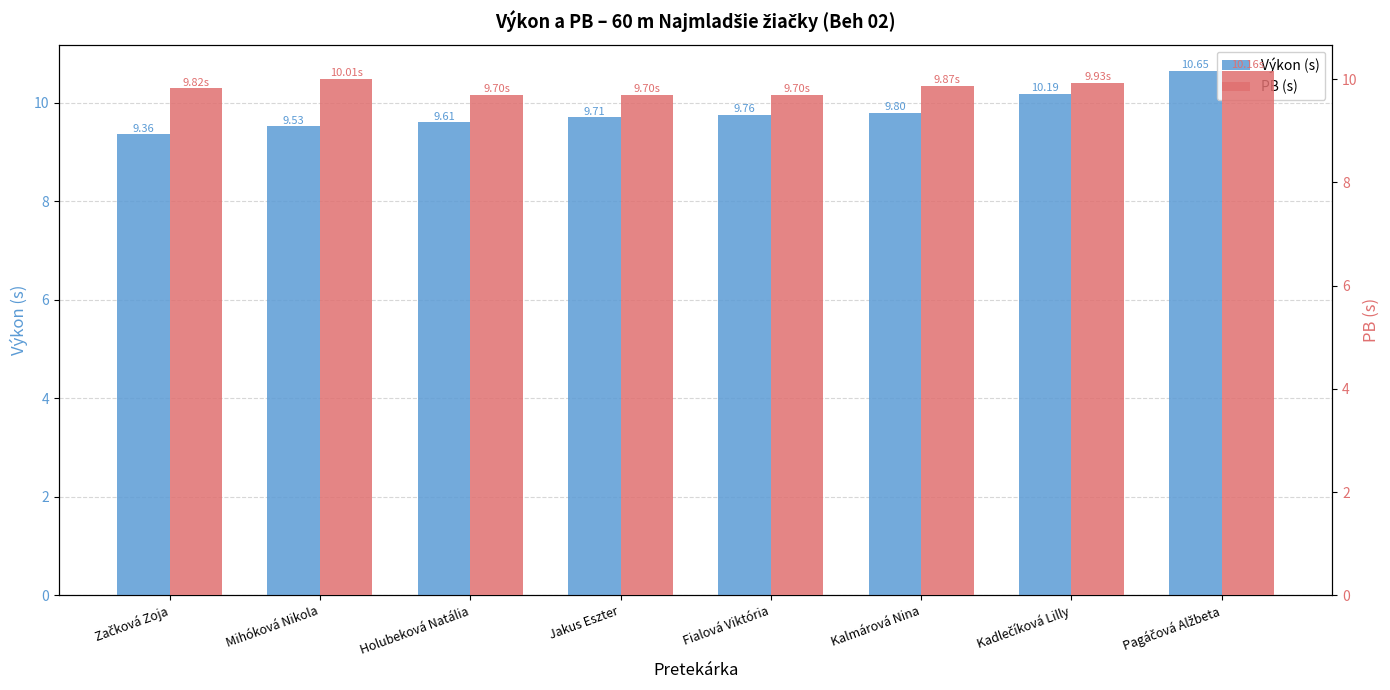

Which series has the largest total across all categories?

PB (s)